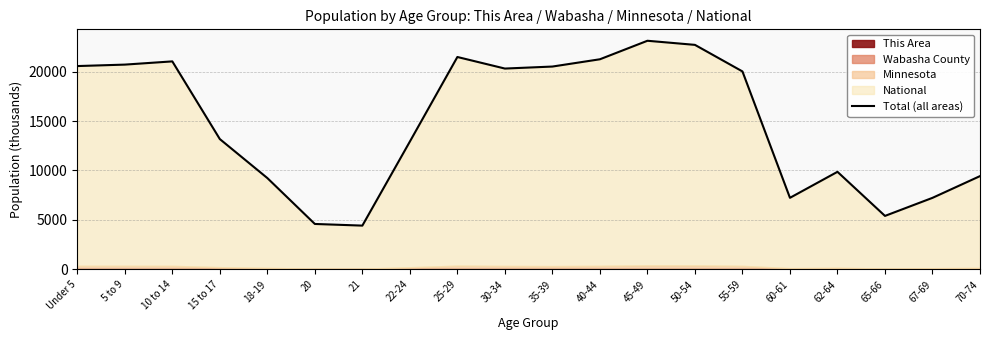

Reading right to left, what are all the values shown in this chart?

9430.9	7232.4	5406.5	9864.0	7235.1	20016.0	22701.5	23116.5	21245.3	20509.1	20306.2	21475.7	12925.5	4425.1	4592.0	9233.7	13175.9	21030.9	20705.6	20558.2